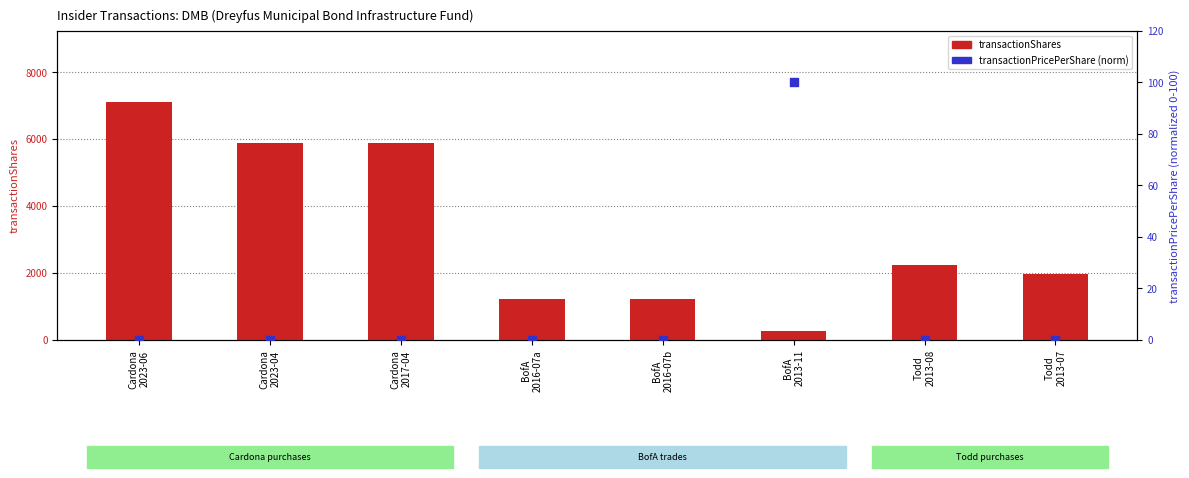

Is the value of transactionPricePerShare (norm) at BofA
2016-07a greater than the value of transactionShares at BofA
2016-07a?

No